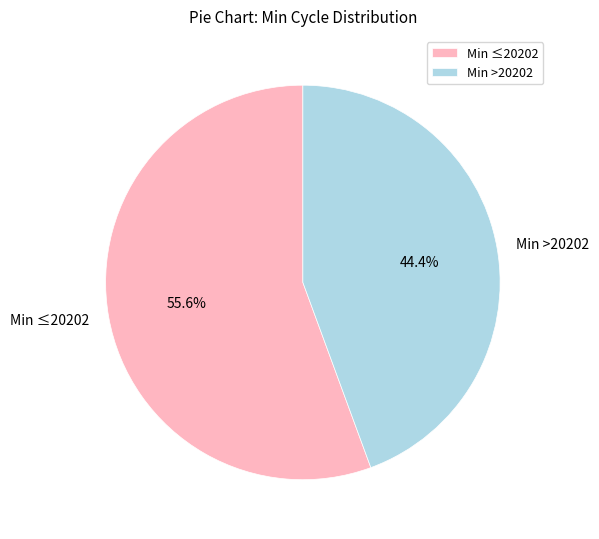

Is Min ≤20202 the majority of the pie?

Yes